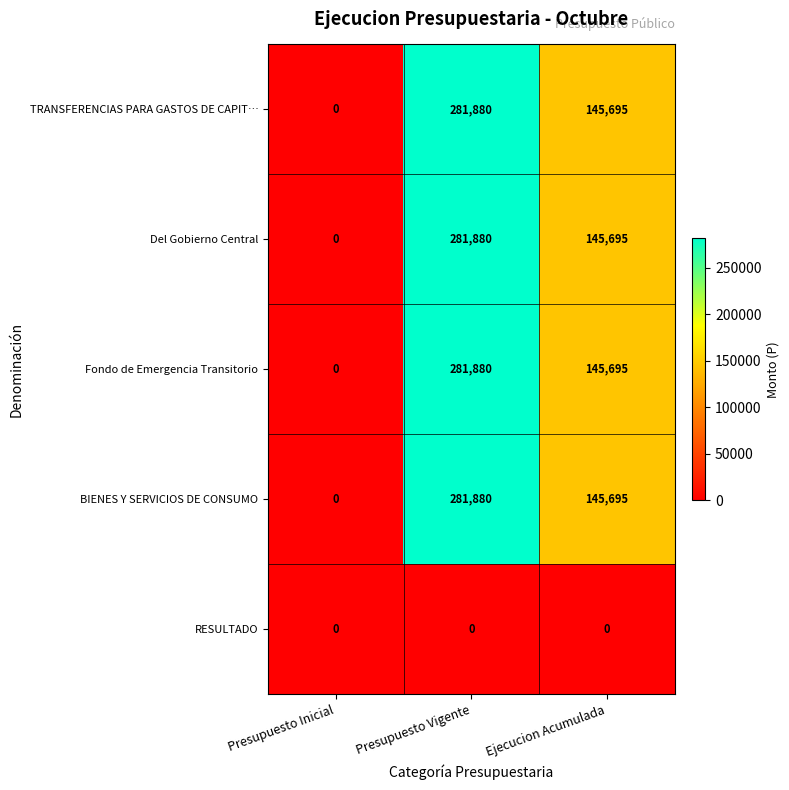

Where does the TRANSFERENCIAS PARA GASTOS DE CAPIT… series first go above 145695?

Presupuesto Vigente